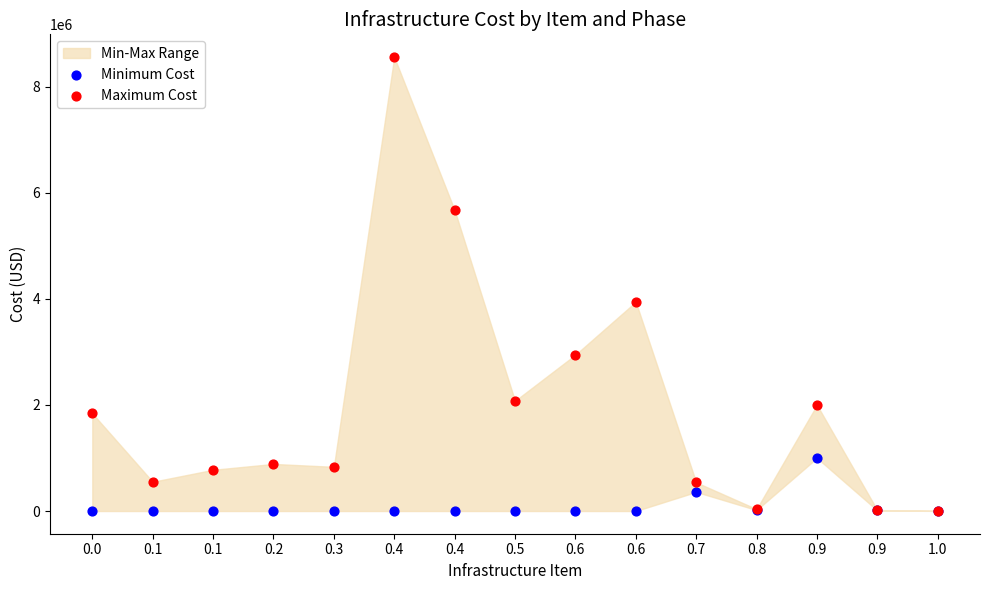

In the Maximum Cost series, what Y value is closest to 4280900?

3942690